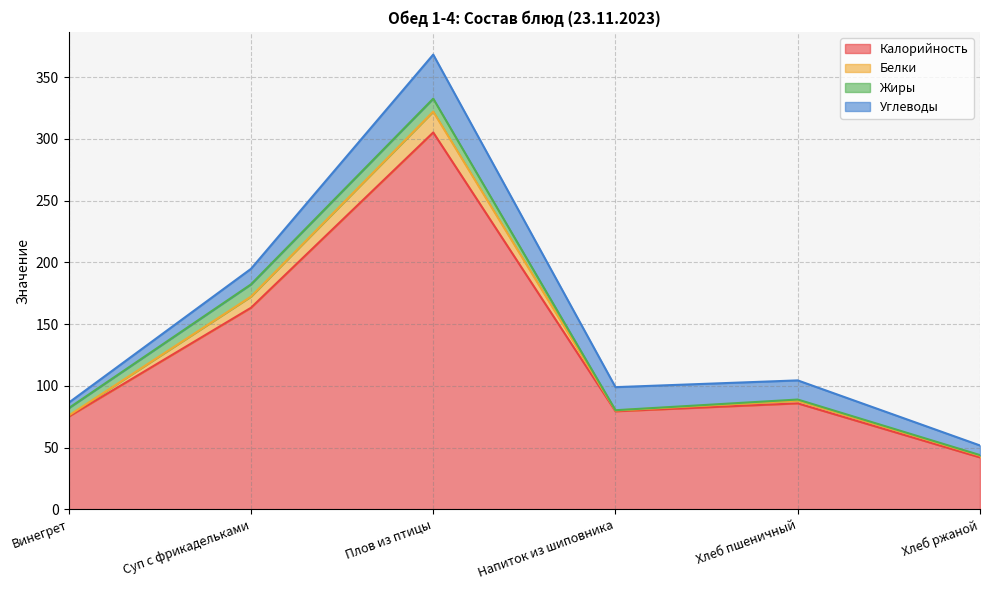

Where does the Белки series first go above 88?

Суп с фрикадельками